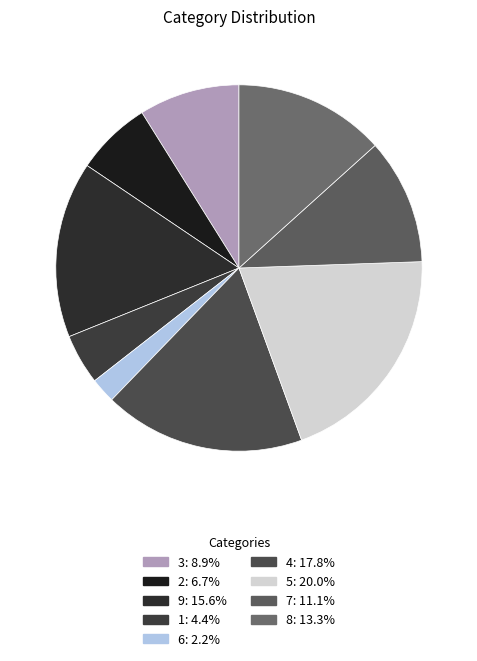

How many slices are in this pie chart?

9